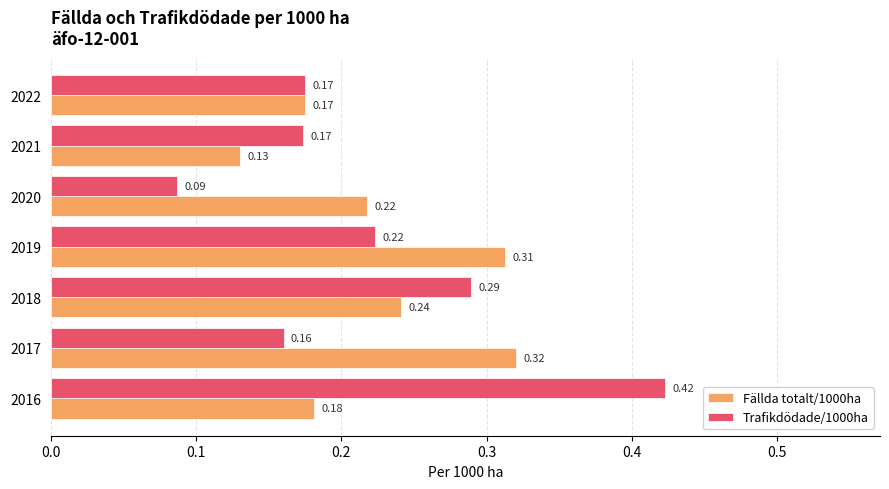

What is the sum of the Fällda totalt/1000ha values at 2018 and 2019?

0.6